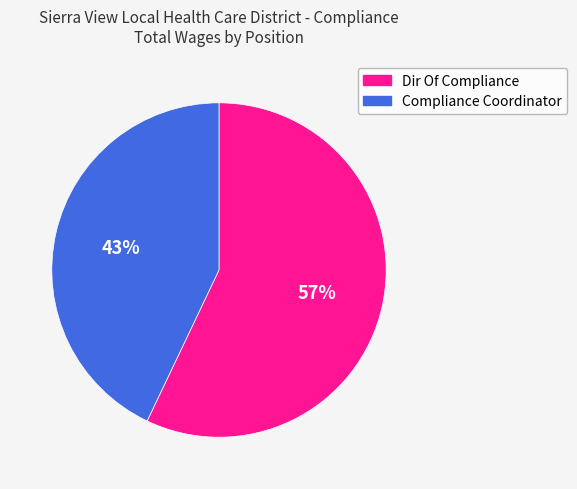

To the nearest percent, what is the difference between the largest and smallest slice percentages?

14%